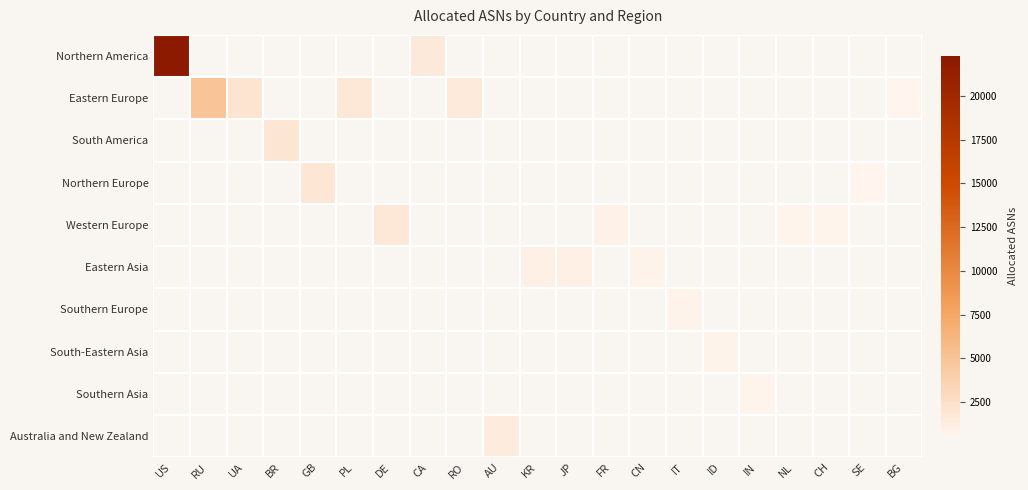

At which category does the chart reach its minimum across all series?

RU